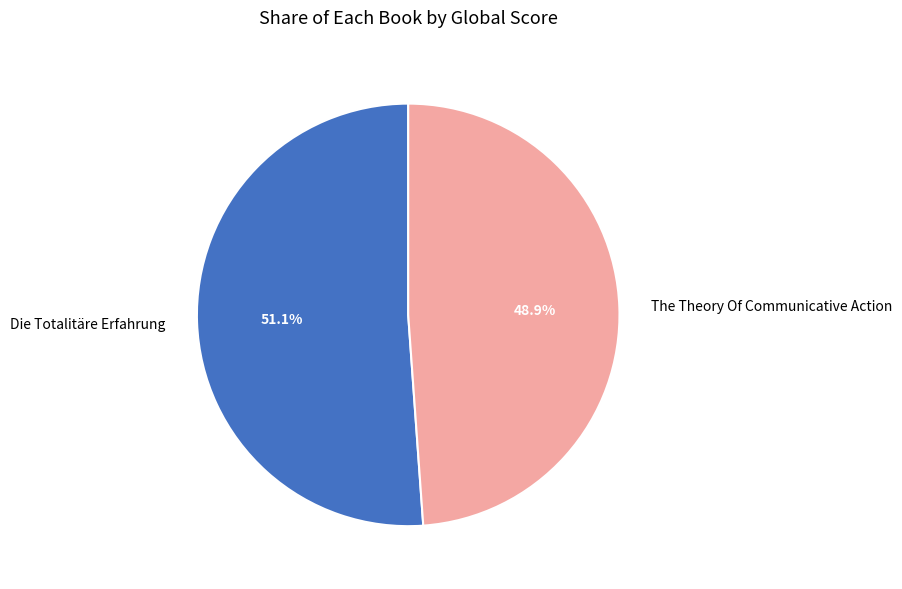

Rank the categories by value from lowest to highest.

The Theory Of Communicative Action, Die Totalitäre Erfahrung